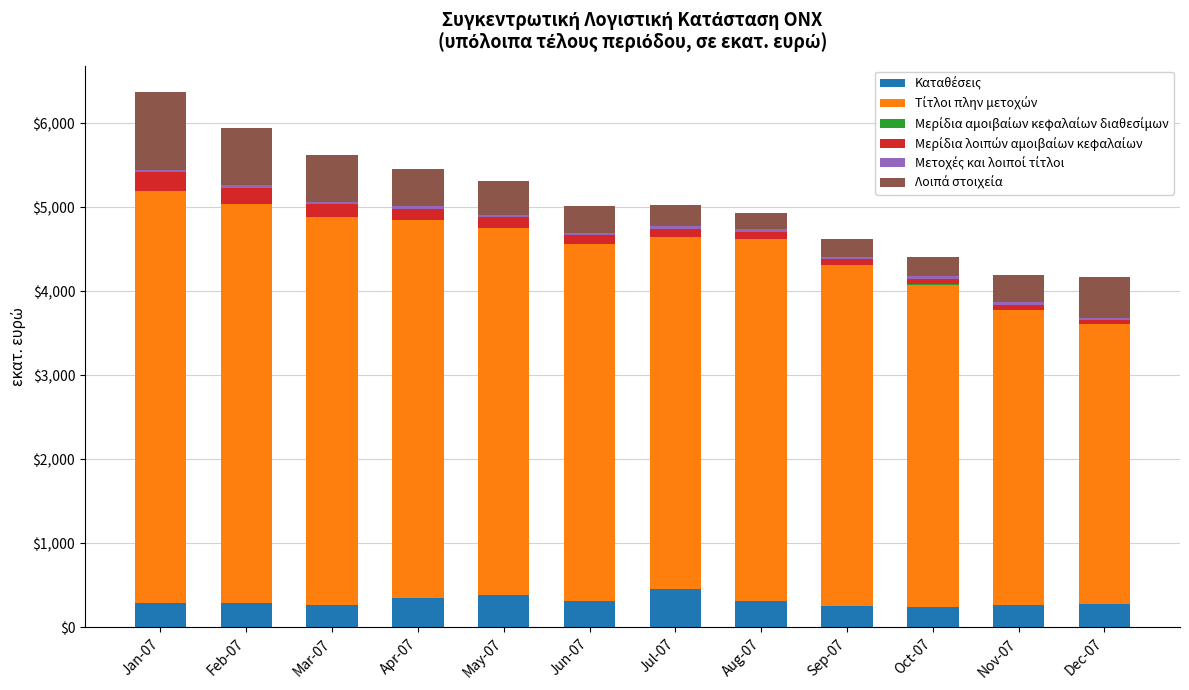

How many distinct data groups are displayed?

6